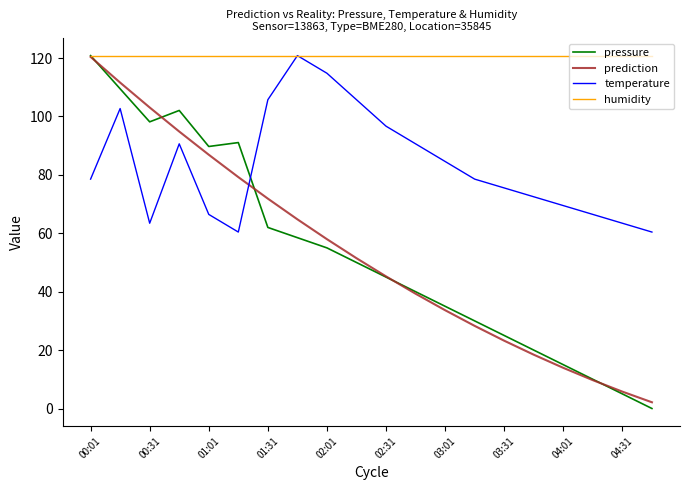

What is the minimum value for humidity?

120.8